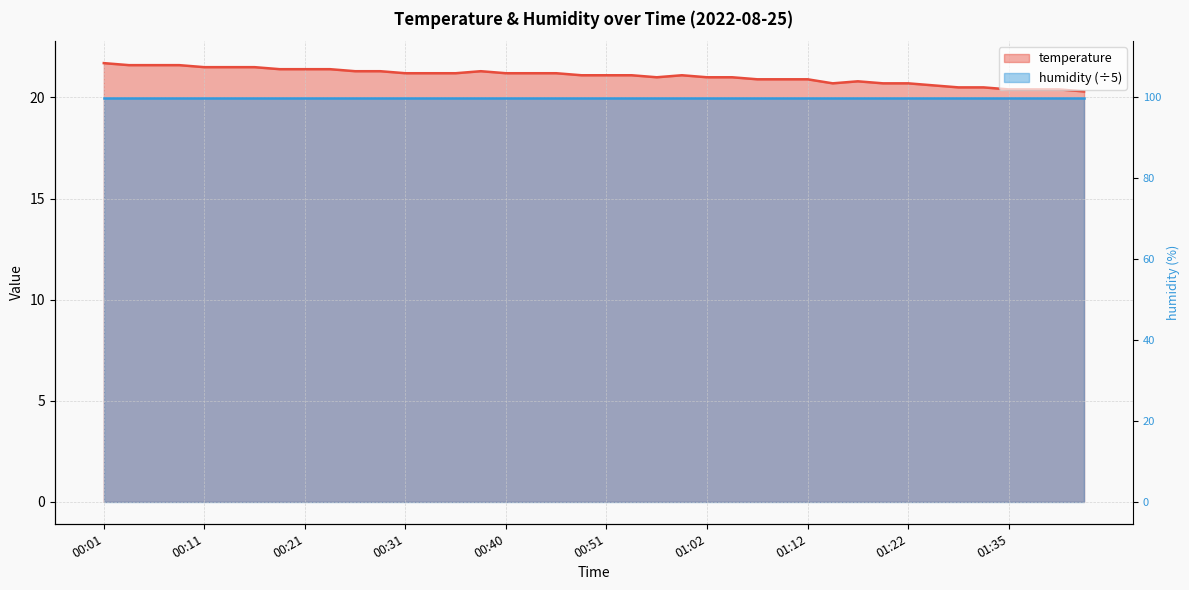

Reading left to right, what are all the values shown in this chart?

00:01=21.7	00:04=21.6	00:06=21.6	00:08=21.6	00:11=21.5	00:13=21.5	00:16=21.5	00:18=21.4	00:21=21.4	00:23=21.4	00:26=21.3	00:28=21.3	00:31=21.2	00:33=21.2	00:35=21.2	00:38=21.3	00:40=21.2	00:43=21.2	00:46=21.2	00:48=21.1	00:51=21.1	00:55=21.1	00:57=21.0	01:00=21.1	01:02=21.0	01:05=21.0	01:07=20.9	01:10=20.9	01:12=20.9	01:15=20.7	01:17=20.8	01:20=20.7	01:22=20.7	01:27=20.6	01:30=20.5	01:32=20.5	01:35=20.4	01:37=20.4	01:39=20.4	01:44=20.3